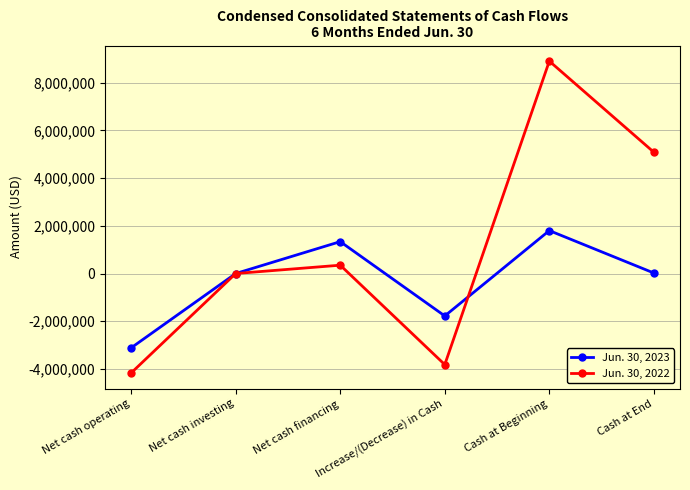

What is the greatest value displayed?

8901875